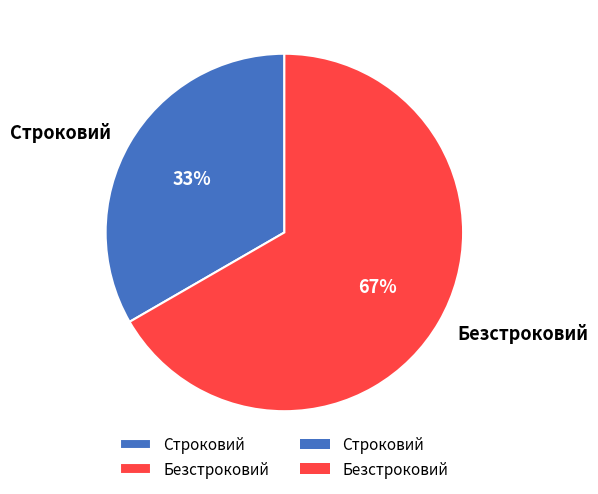

Approximately how many times larger is the value at Безстроковий compared to Строковий?

2.0